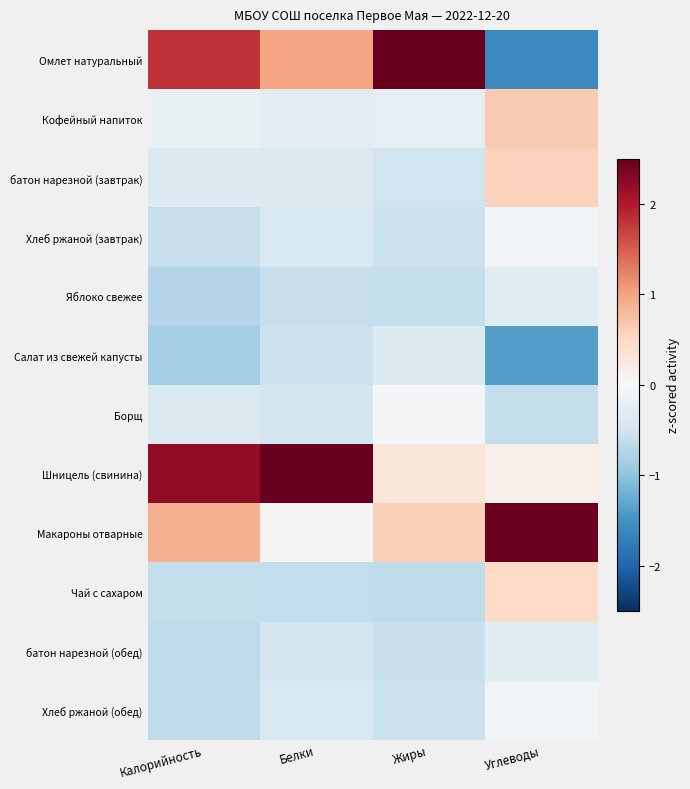

Between Калорийность and Углеводы, which is larger?

Калорийность